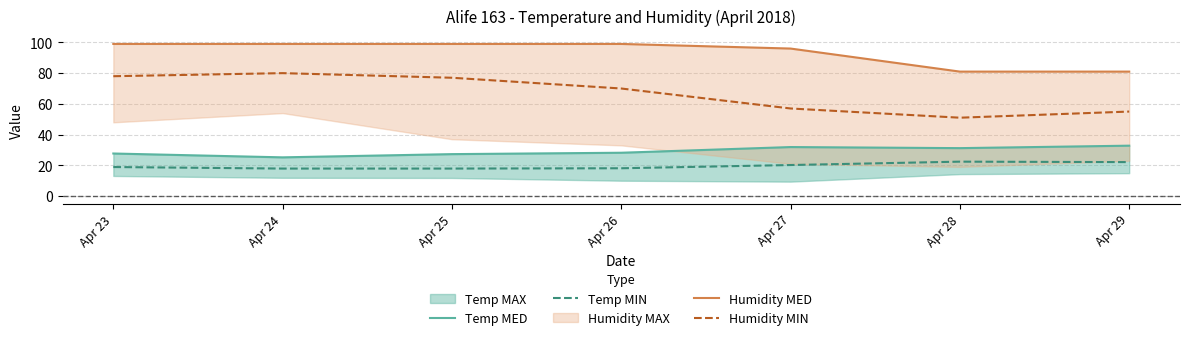

Does the chart have visible grid lines?

Yes